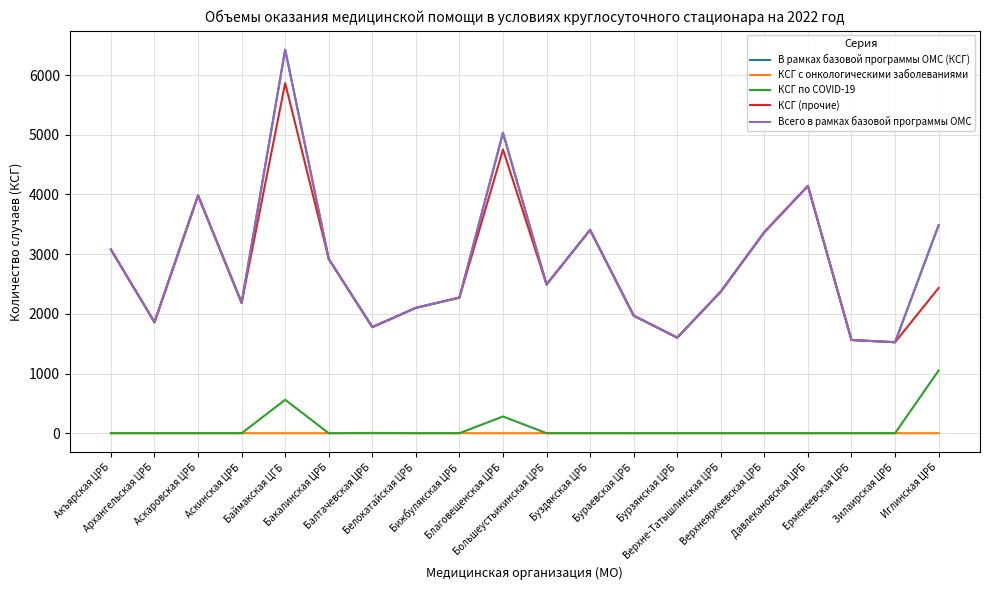

Is it true that КСГ (прочие) equals 1000 at Бурзянская ЦРБ?

False